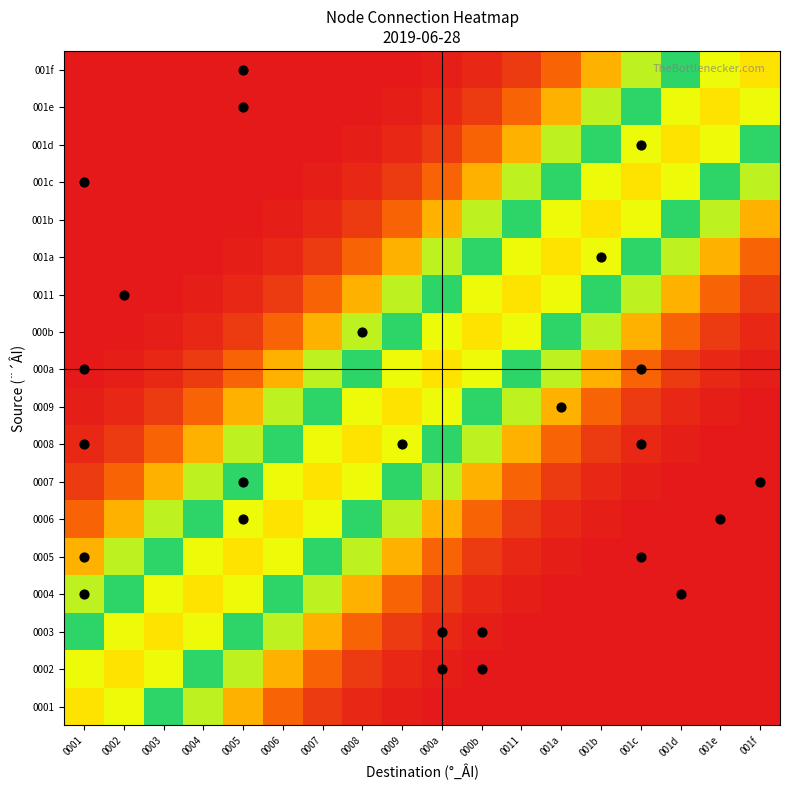

How many data points does each series have?

18